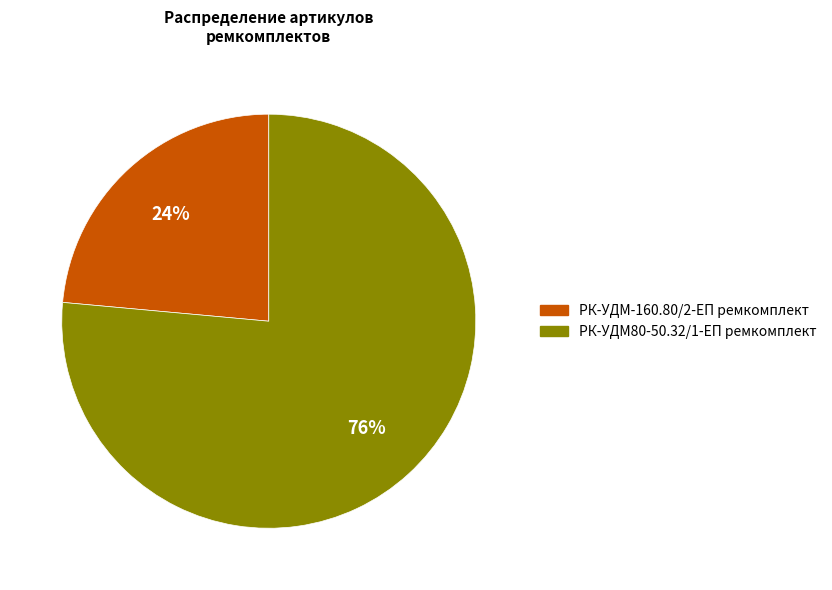

To the nearest percent, what percentage of the pie is РК-УДМ80-50.32/1-ЕП ремкомплект?

76%